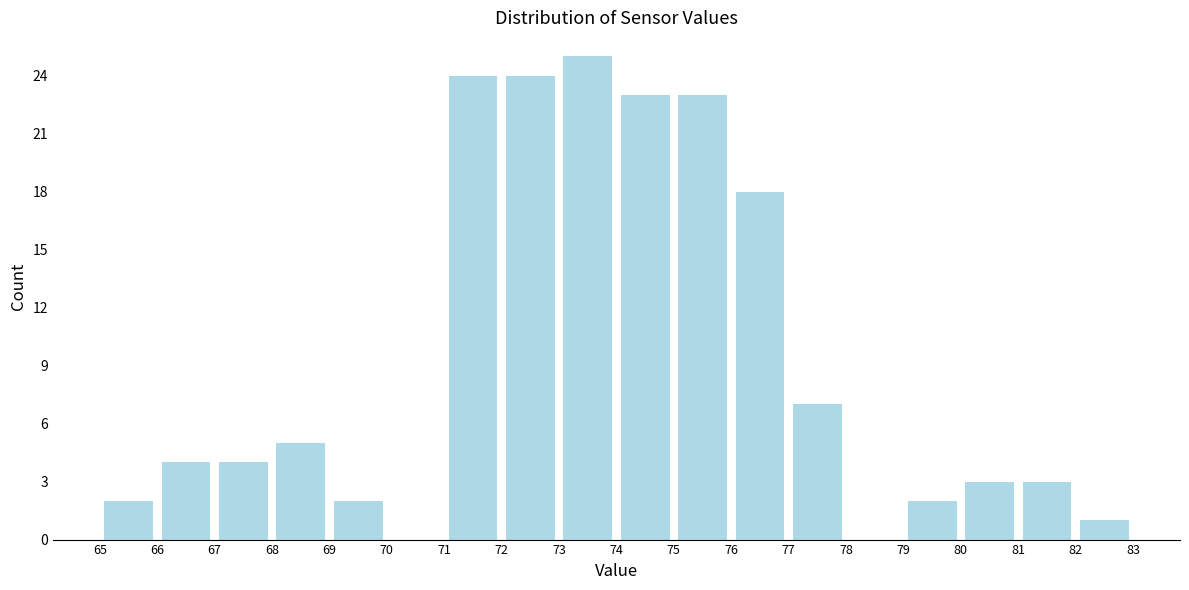

Reading left to right, transcribe this chart: for each bar, give the range it covers on the x-axis and its height. The values are not printed on the chart, so give them approximately, as read against the axis.

65 to 66: 2
66 to 67: 4
67 to 68: 4
68 to 69: 5
69 to 70: 2
70 to 71: 0
71 to 72: 24
72 to 73: 24
73 to 74: 25
74 to 75: 23
75 to 76: 23
76 to 77: 18
77 to 78: 7
78 to 79: 0
79 to 80: 2
80 to 81: 3
81 to 82: 3
82 to 83: 1